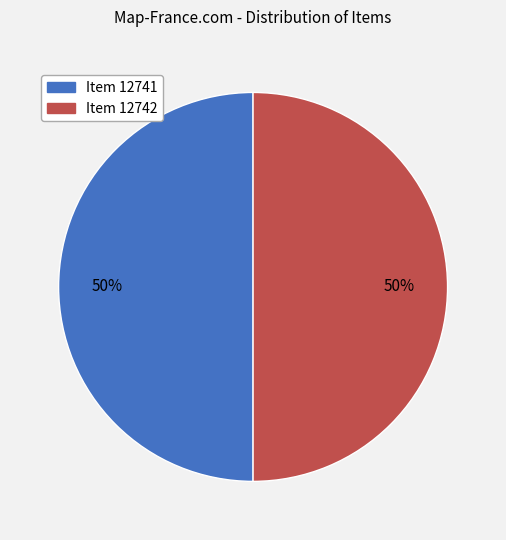

To the nearest percent, what is the average slice percentage?

50%